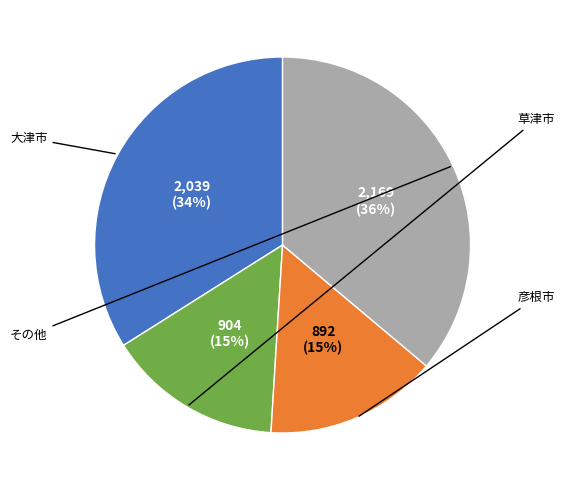

To the nearest percent, what is the average slice percentage?

25%